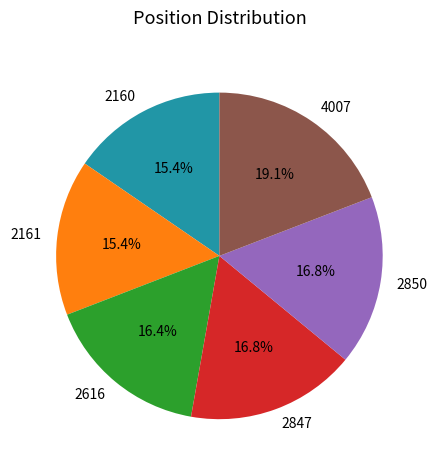

To the nearest percent, what is the difference between the largest and smallest slice percentages?

4%